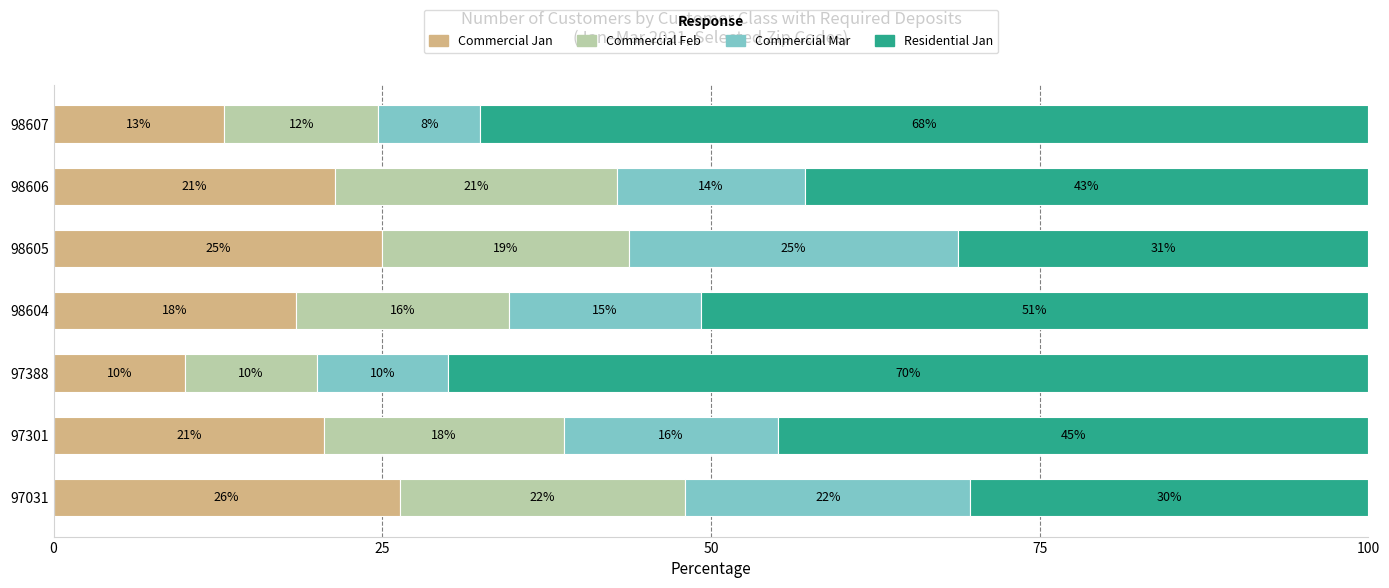

What are all the series names shown in the legend?

Commercial Jan, Commercial Feb, Commercial Mar, Residential Jan